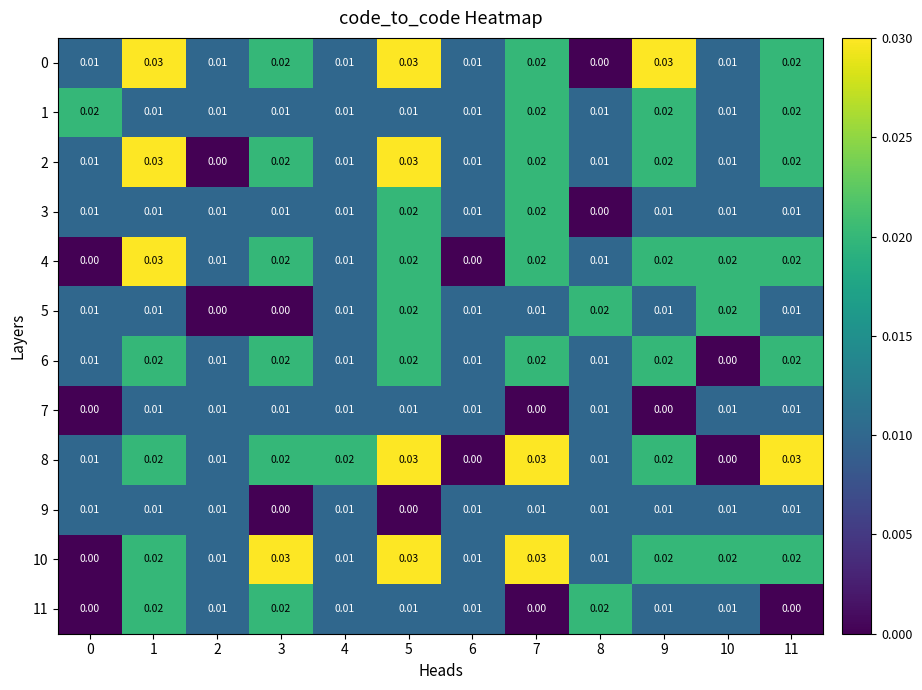

At 1, list the series in order from largest to smallest.

row_0, row_2, row_4, row_6, row_8, row_10, row_11, row_1, row_3, row_5, row_7, row_9